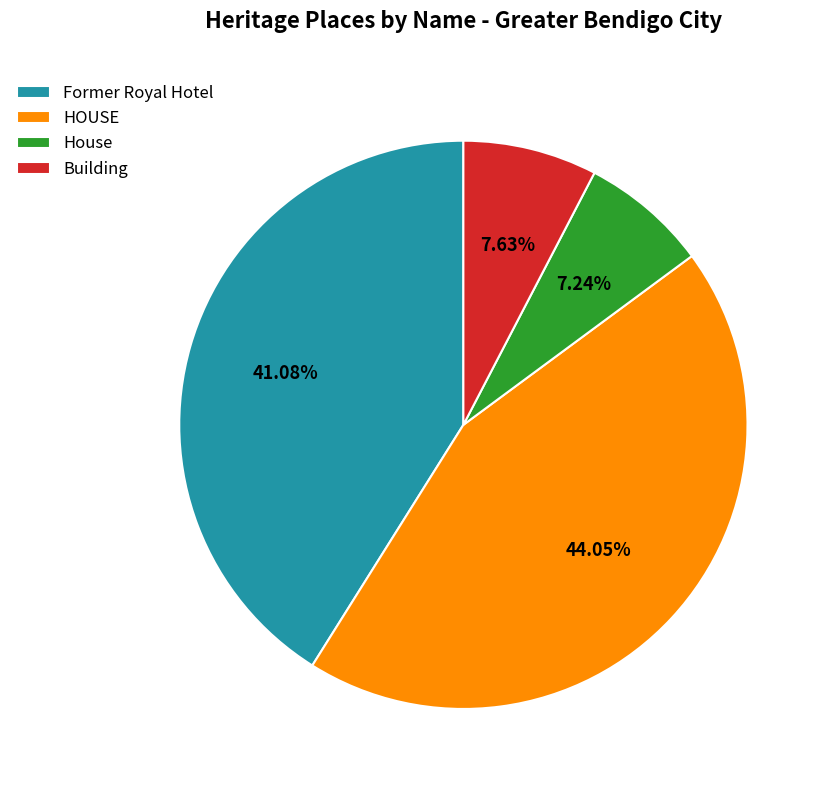

What percentage is NOT represented by Building?

92.4%